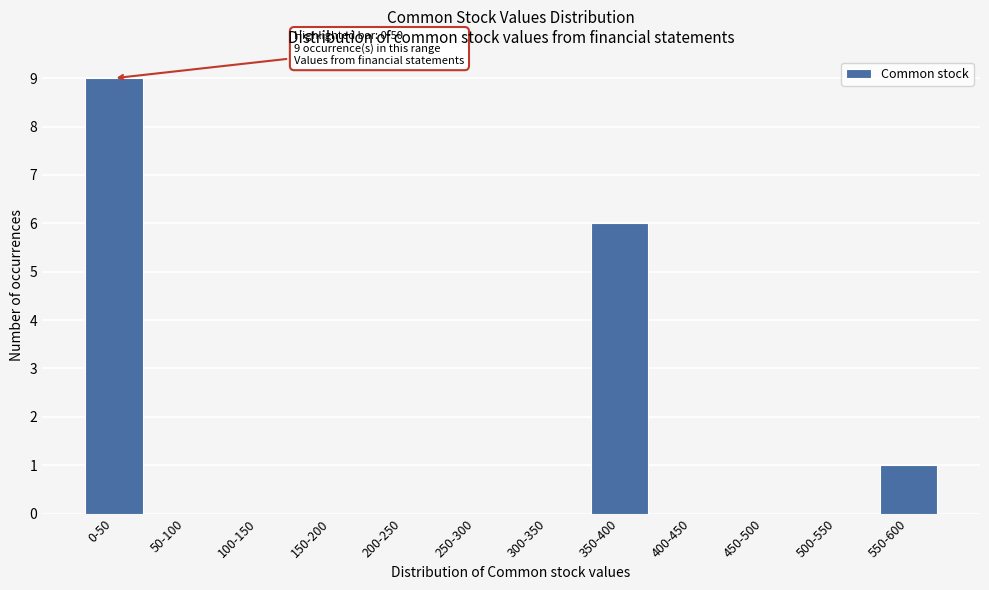

Reading right to left, list all the values displayed in this chart.

550-600=1	500-550=0	450-500=0	400-450=0	350-400=6	300-350=0	250-300=0	200-250=0	150-200=0	100-150=0	50-100=0	0-50=9